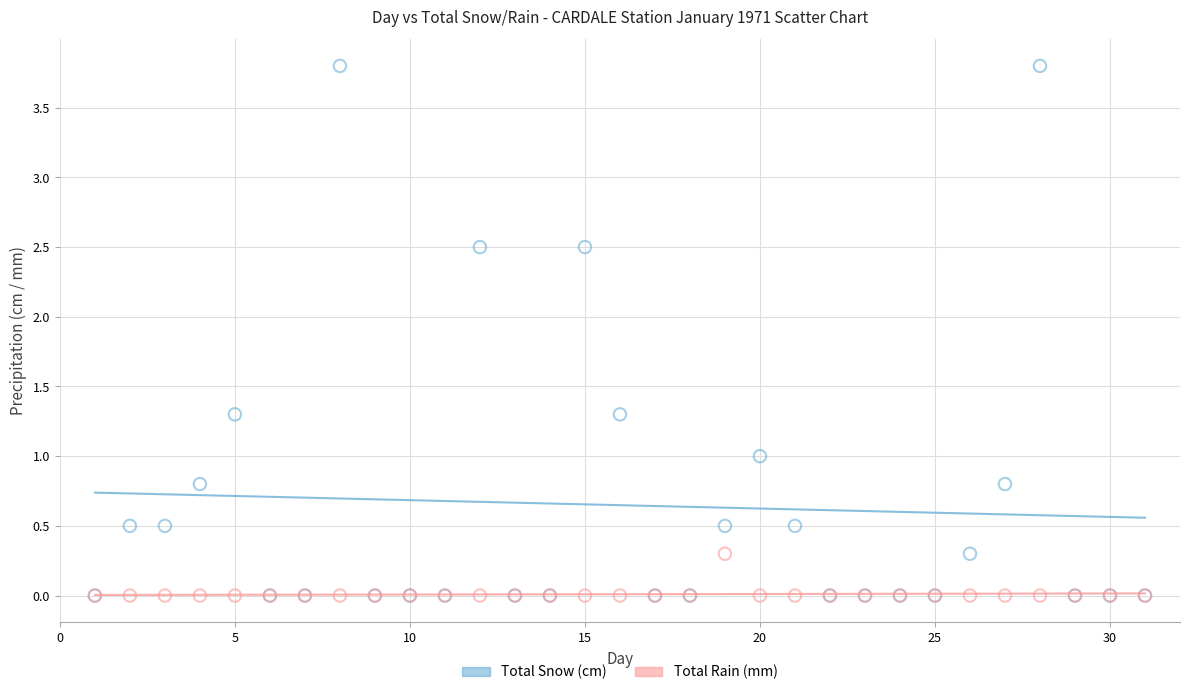

Which series has the widest spread of Y values?

Total Snow (cm)